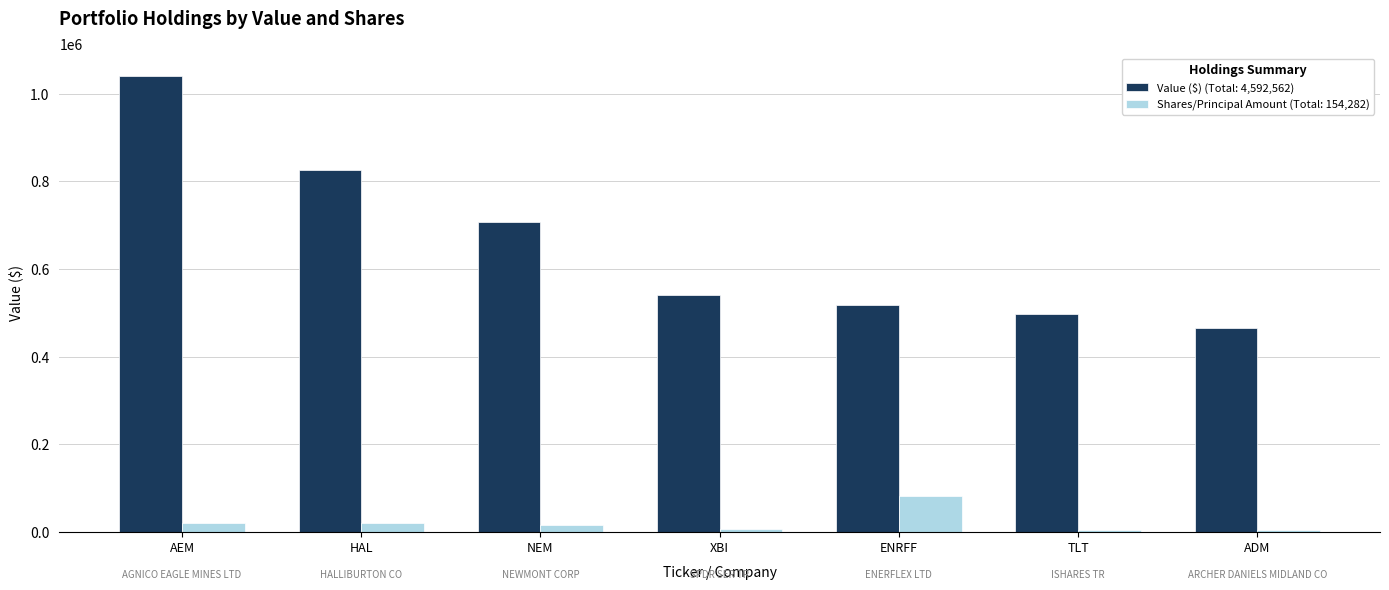

True or false: Value ($) (Total: 4,592,562) has a value of 516862 at ENRFF.

True